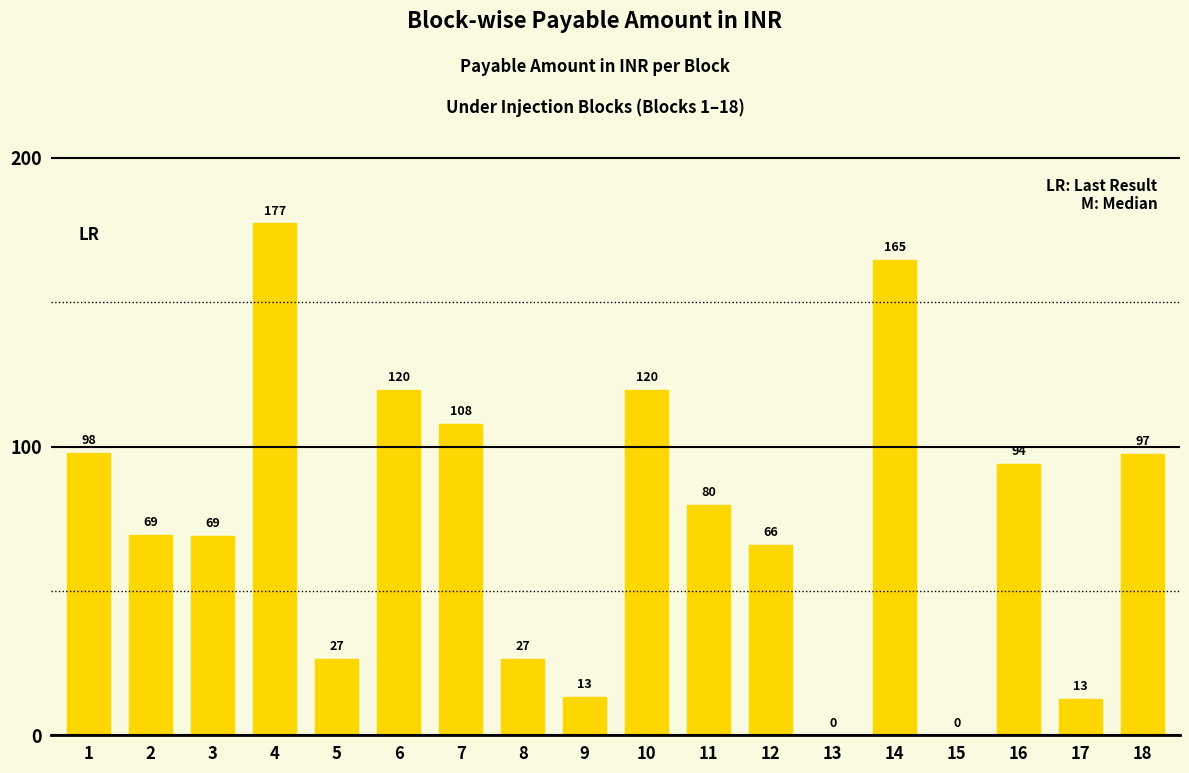

Between 6 and 7, which is larger?

6